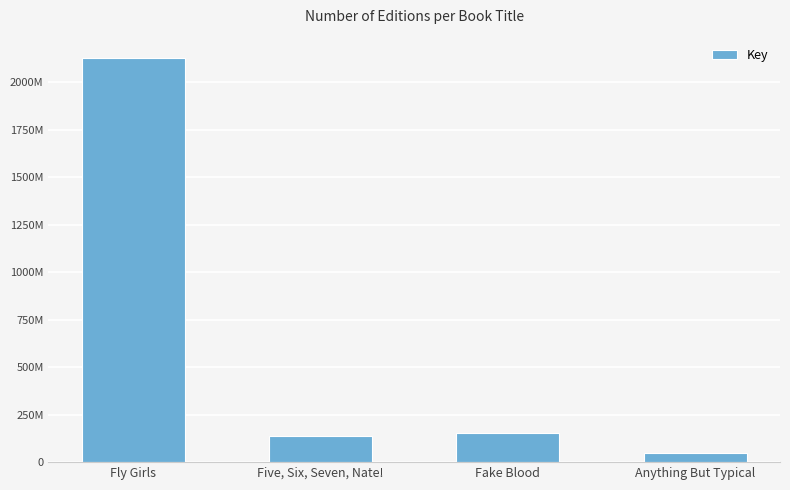

Between Five, Six, Seven, Nate! and Fly Girls, which is larger?

Fly Girls